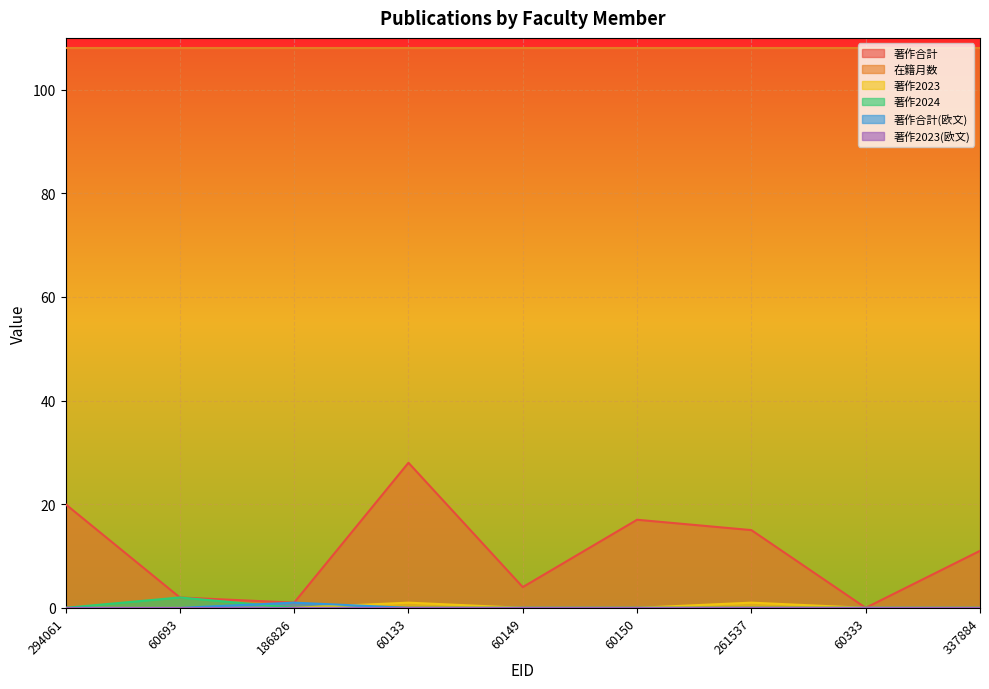

What is the label of the 8th point from the right?

60693